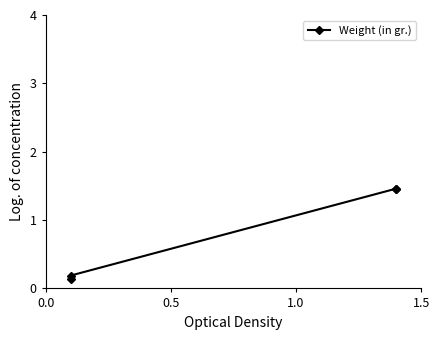

Where does the data first go above 1?

1.0